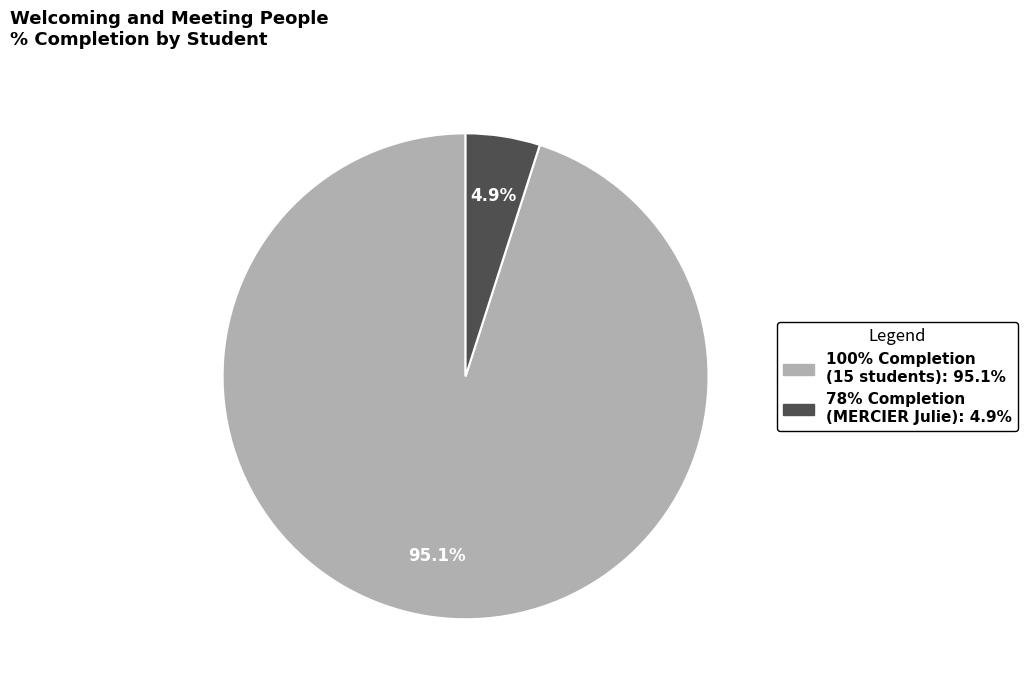

Is there any slice that represents more than half of the pie?

Yes